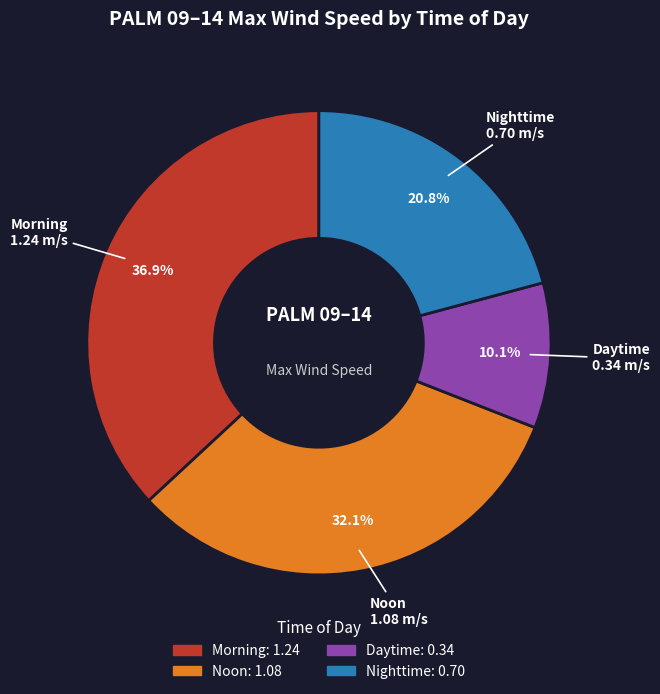

What portion of the pie excludes Noon?

67.9%